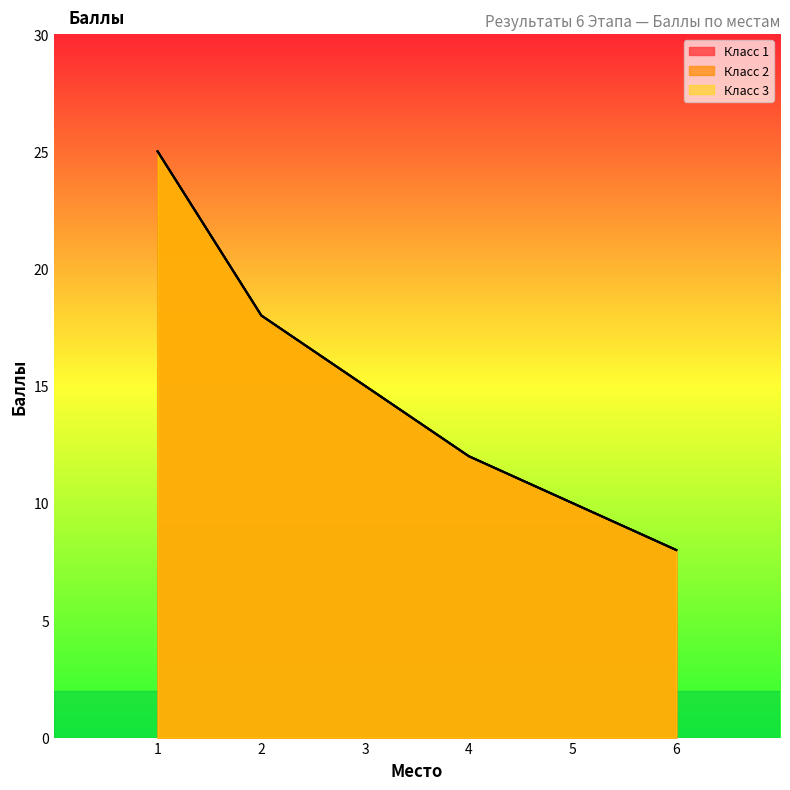

What are all the series names shown in the legend?

Класс 1, Класс 2, Класс 3